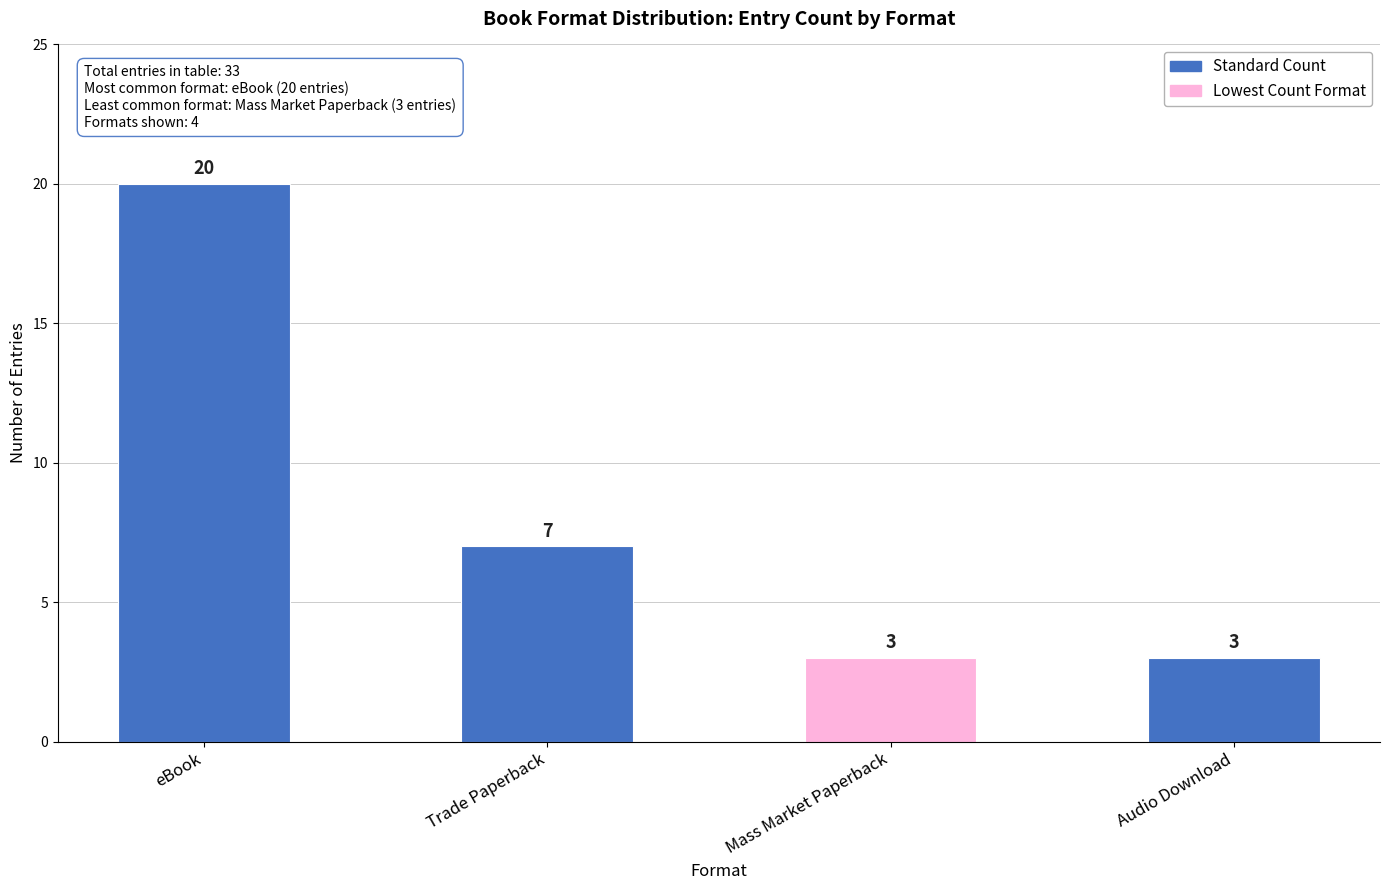

Reading left to right, extract all data points from this chart.

20	7	3	3